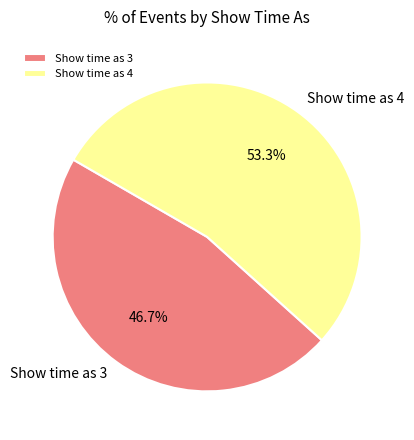

Rank the categories by value from lowest to highest.

Show time as 3, Show time as 4